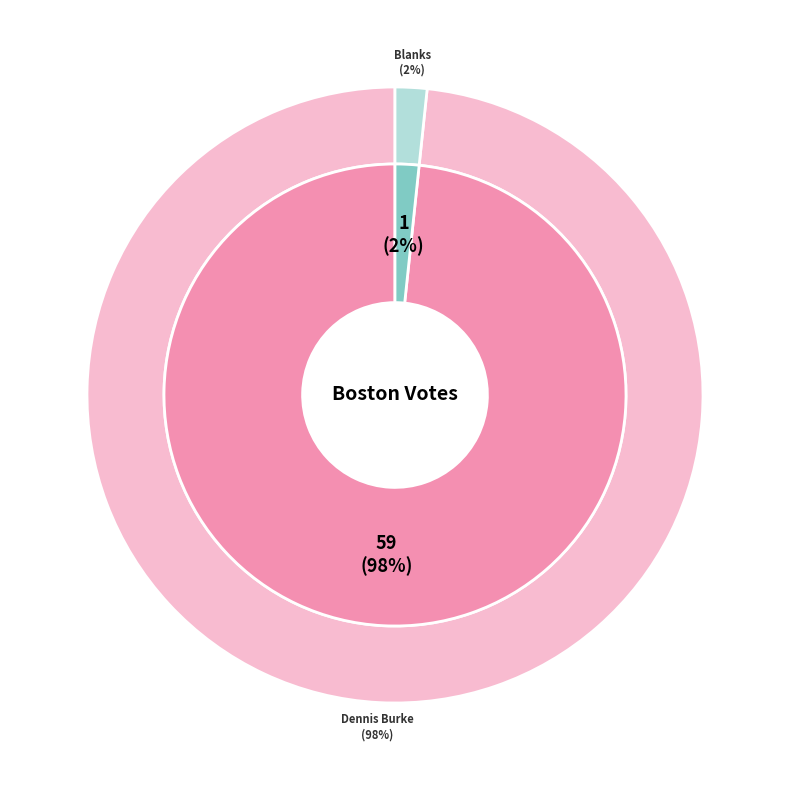

What is the ratio of the value at Dennis Burke to the value at Blanks?

59.0